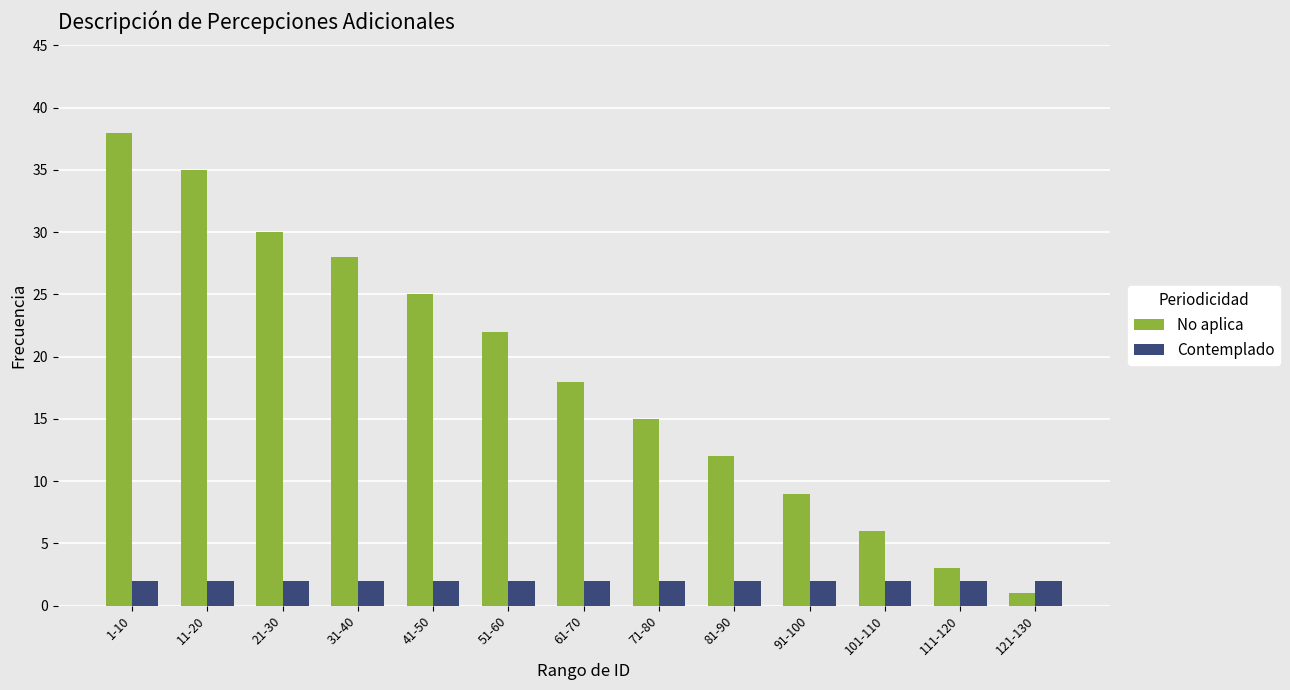

What is the label of the 1st bar from the right?

121-130